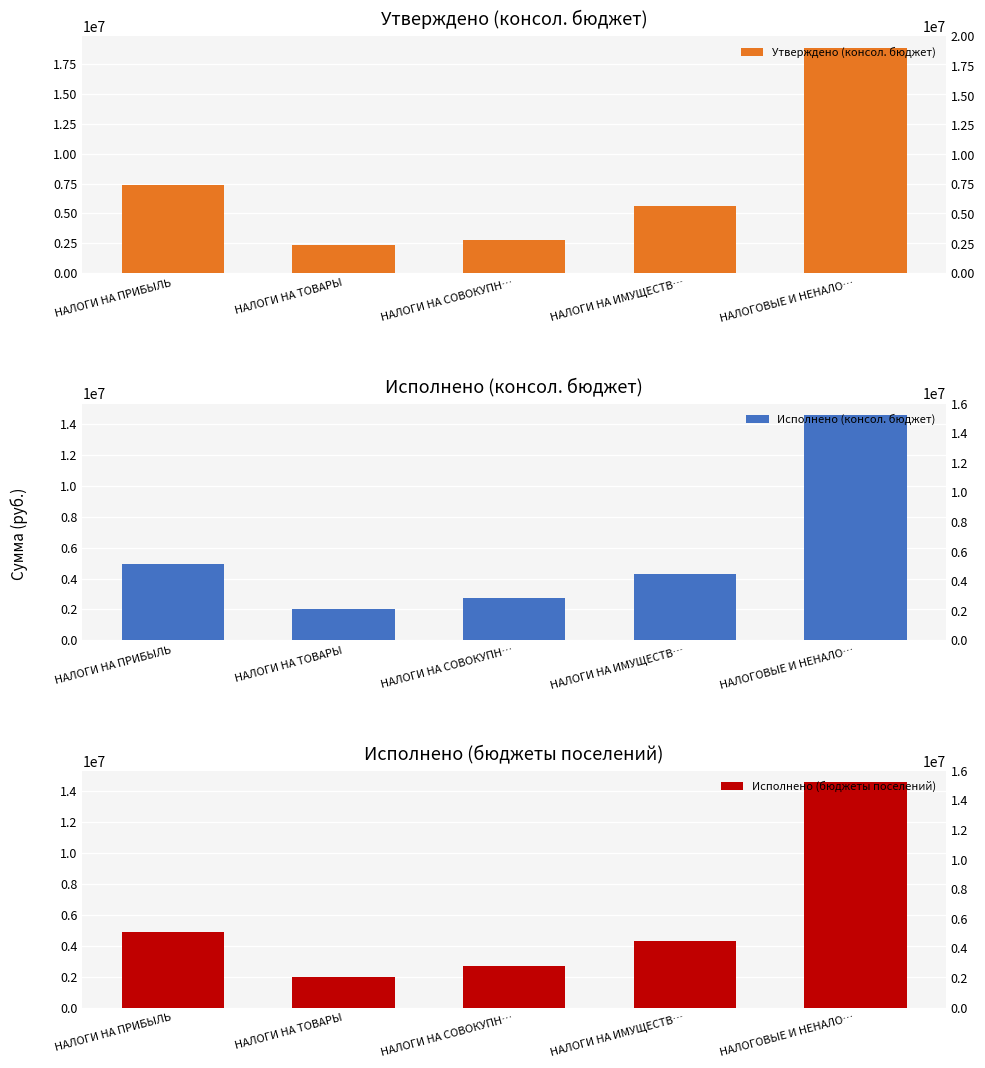

What value does the Исполнено (консол. бюджет) series have at НАЛОГИ НА ТОВАРЫ?

2011086.2